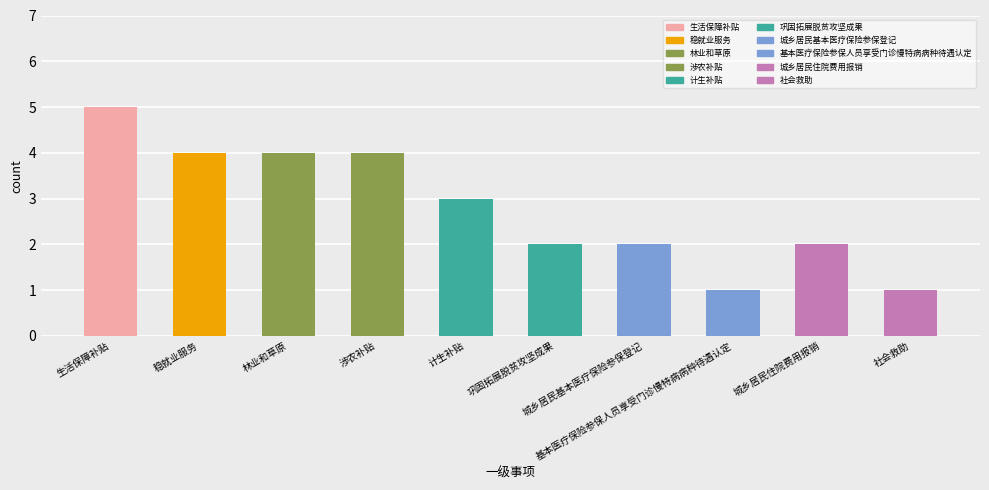

What is the sum of the values at 城乡居民住院费用报销 and 林业和草原?

6